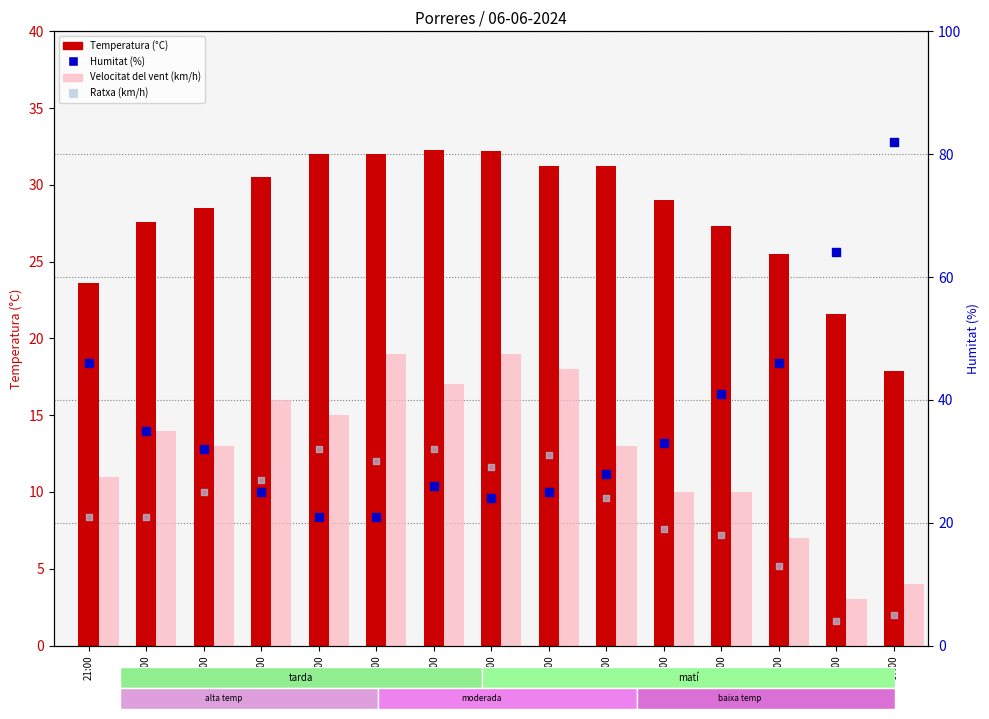

Which series contains the lowest Y value?

Velocitat del vent (km/h)